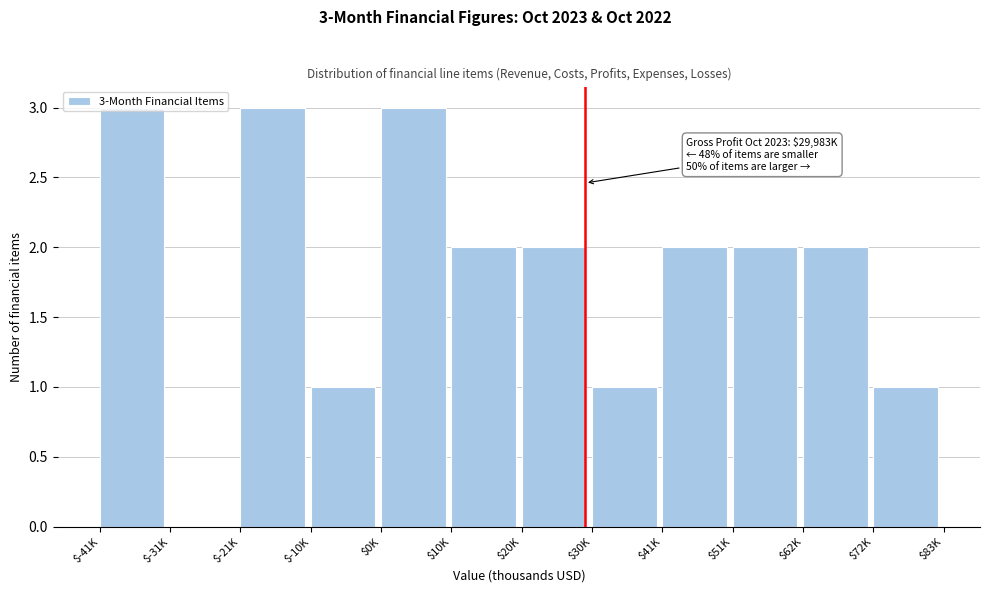

What is the sum of all values?

22